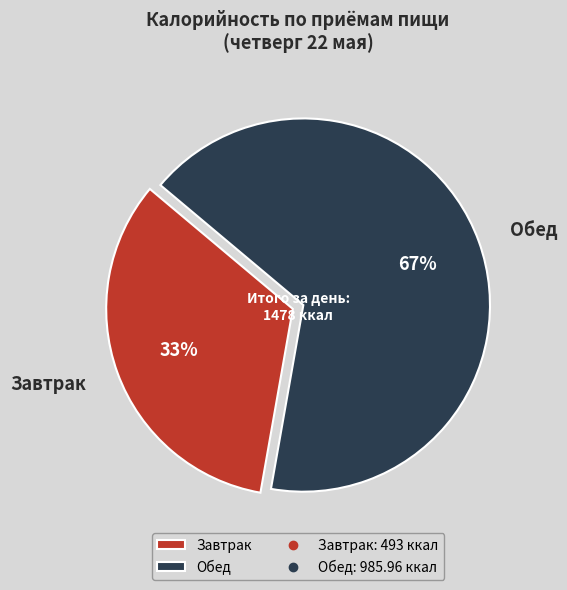

Approximately how many times larger is the value at Завтрак compared to Обед?

0.5